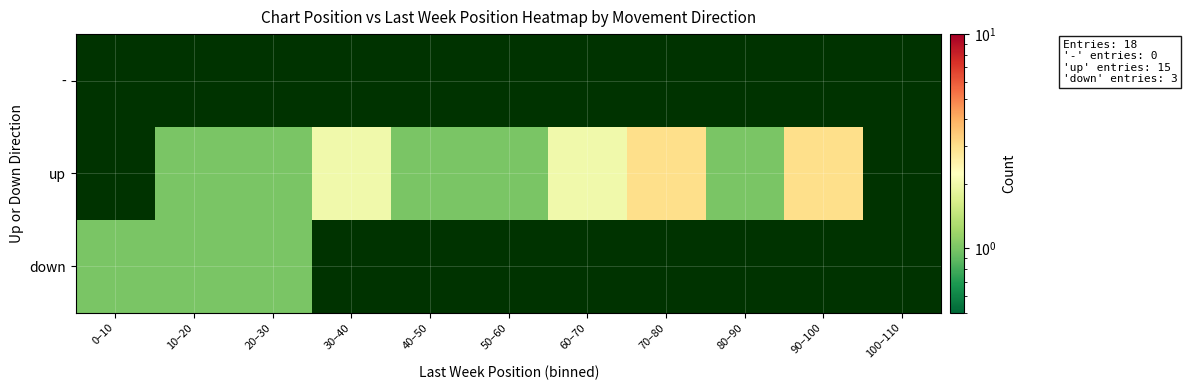

Which has a higher value, 40–50 or 90–100?

90–100